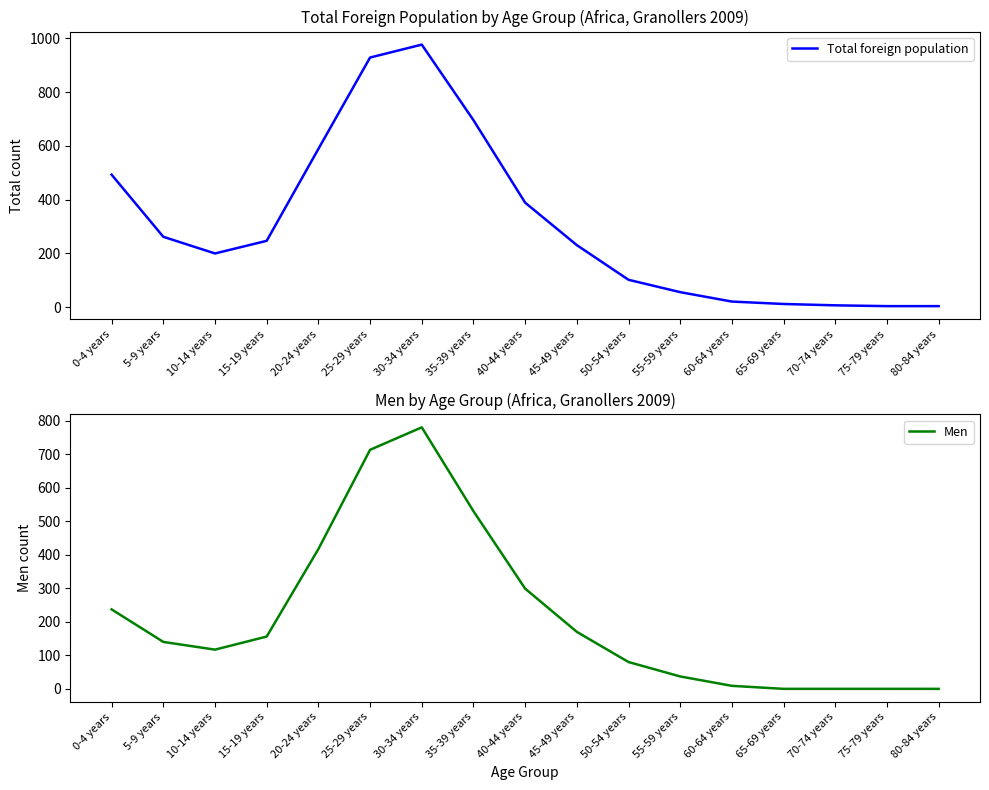

At which label does Men reach its minimum?

65-69 years